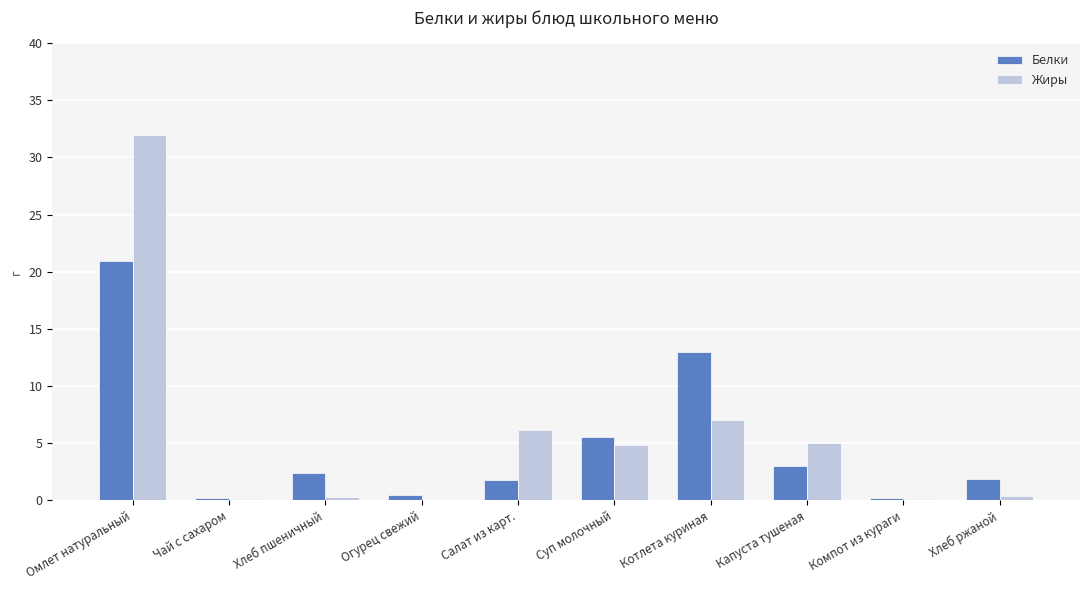

What is the average value of the Белки series?

4.9